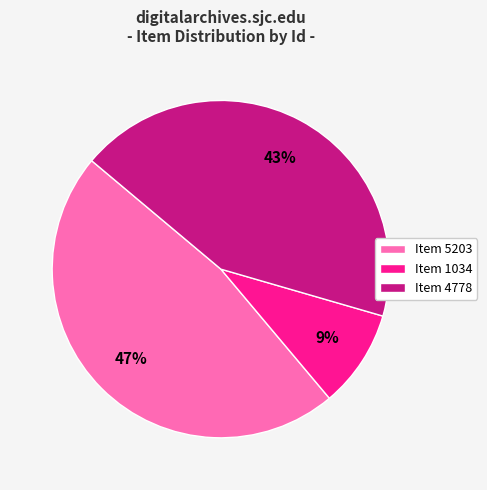

Does any single category account for the majority?

No